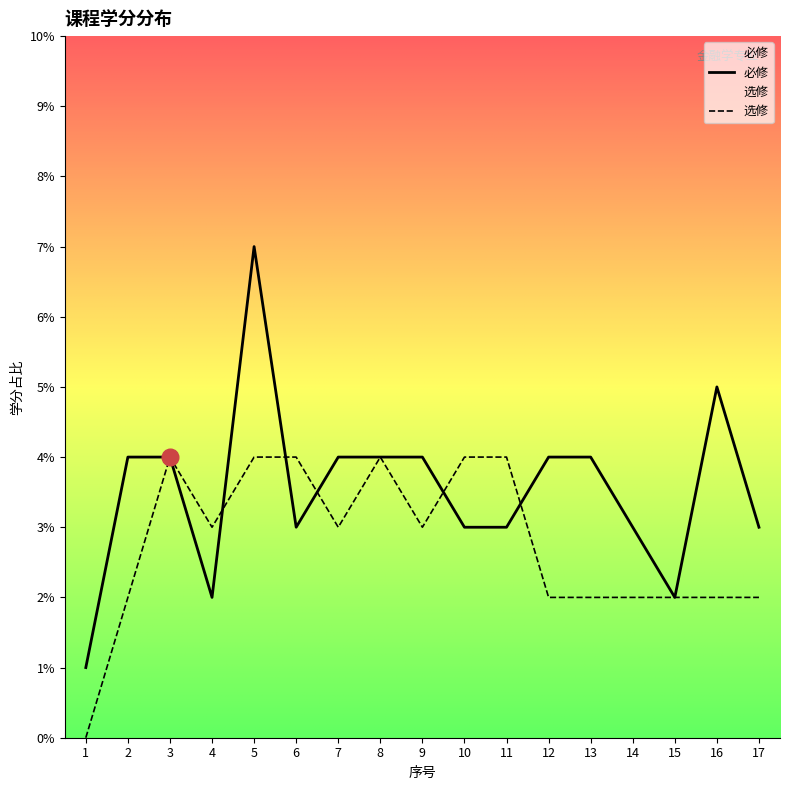

What is the average value of the 必修 series?

4